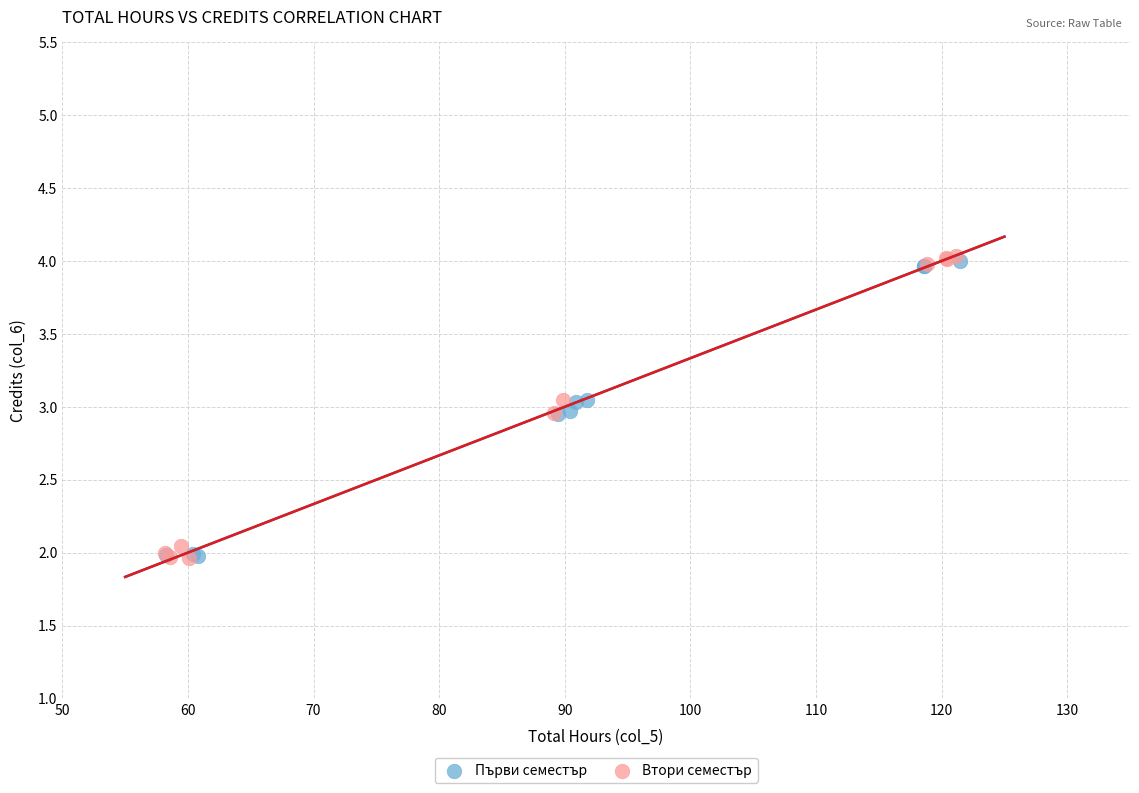

What are all the series names shown in the legend?

Първи семестър, Втори семестър